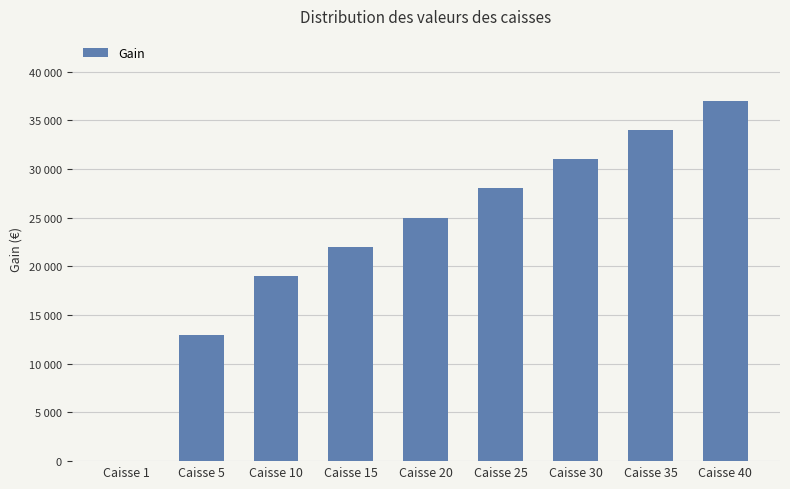

Are the bars horizontal?

No